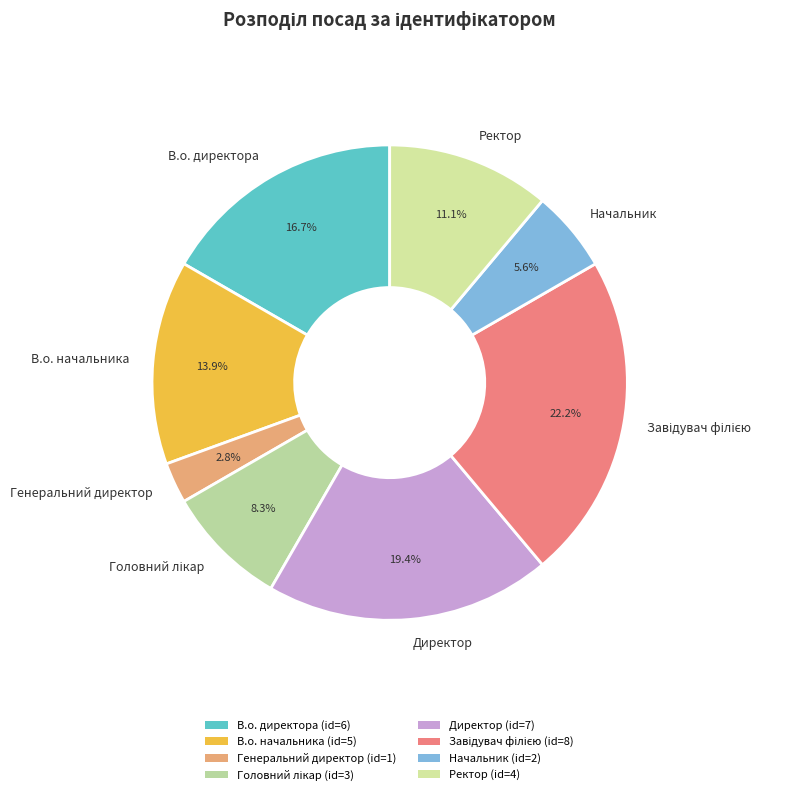

Which slice is the smallest?

Генеральний директор